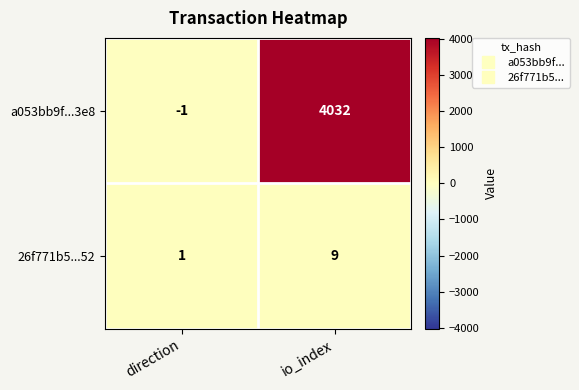

Which series changed the most between direction and io_index?

a053bb9f...3e8